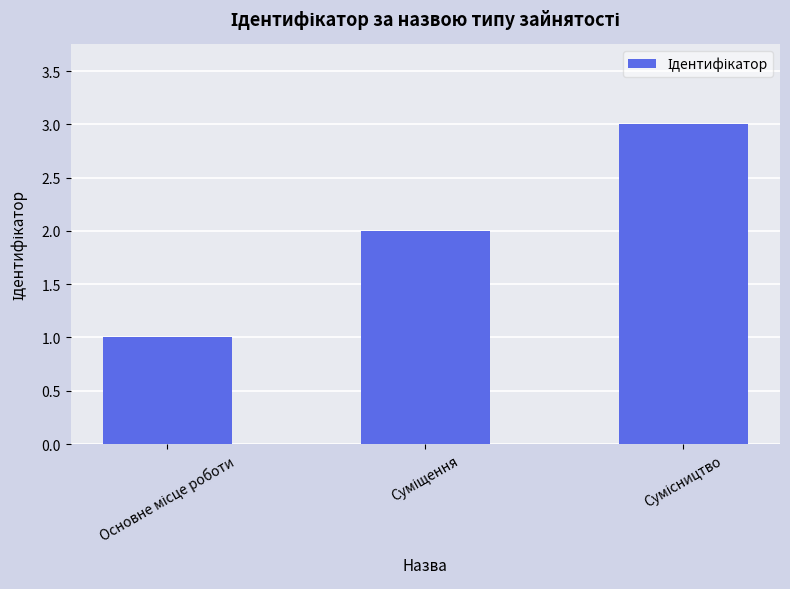

What is the average value?

2